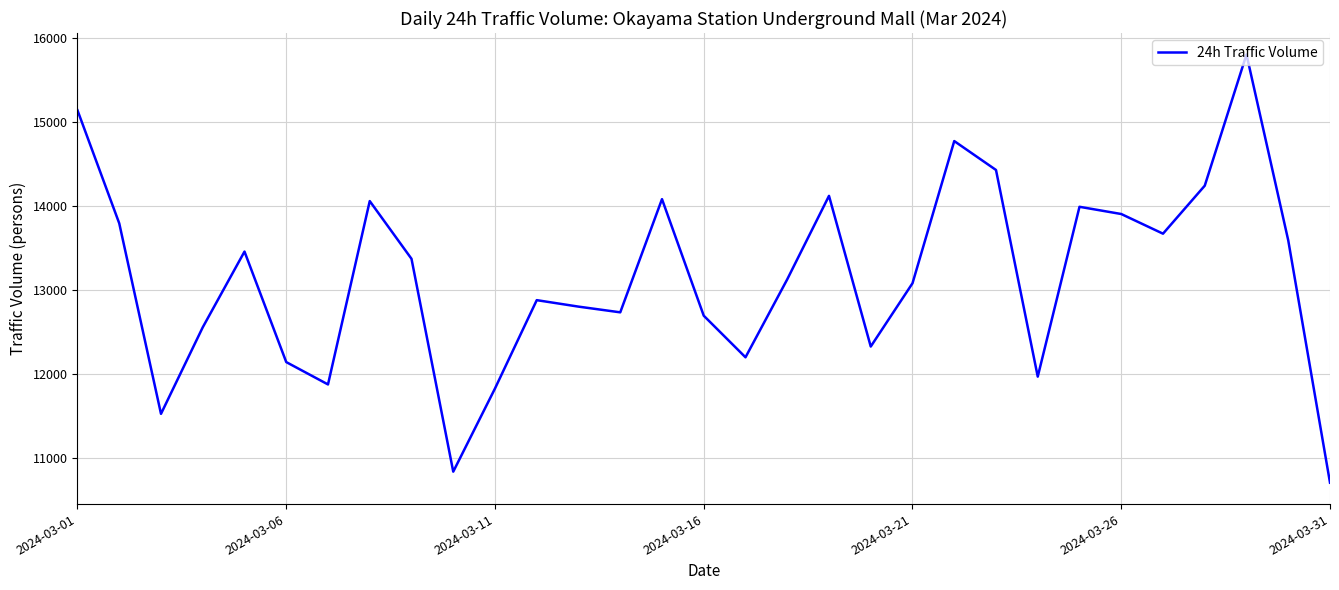

What is the greatest value displayed?

15804